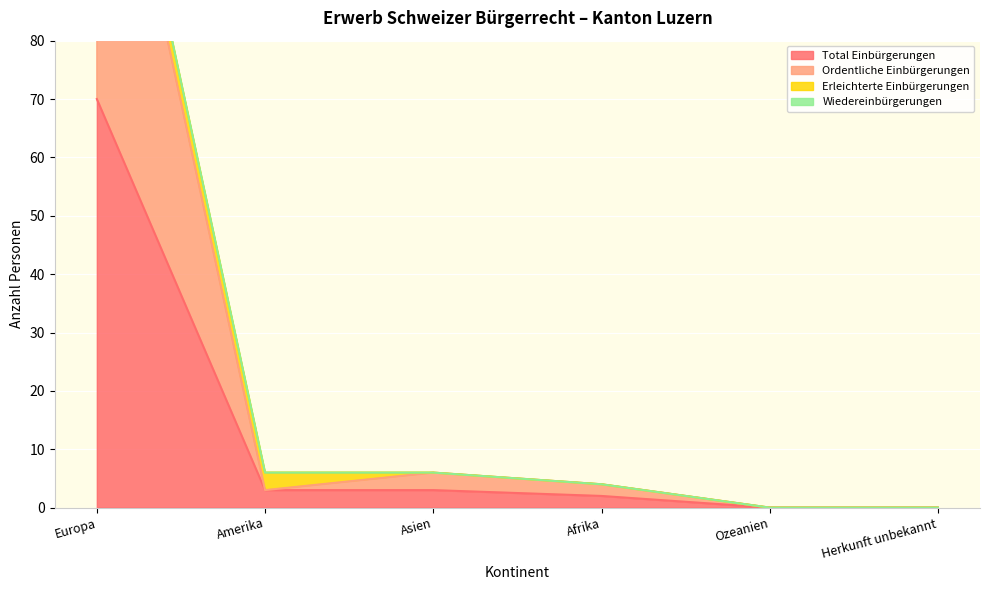

Which series has the widest spread of values?

Ordentliche Einbürgerungen